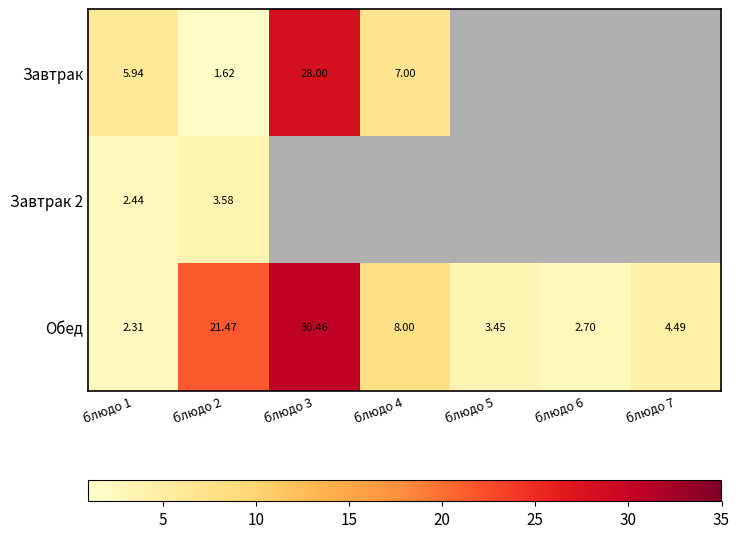

True or false: Обед has a value of 21.5 at блюдо 2.

True